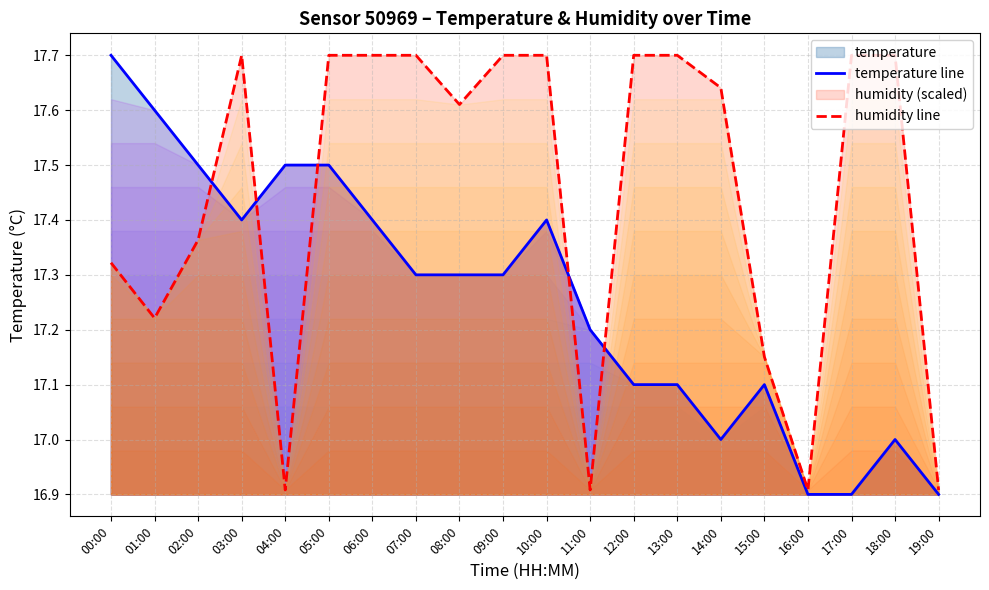

True or false: temperature line has a value of 25.7 at 02:00.

False